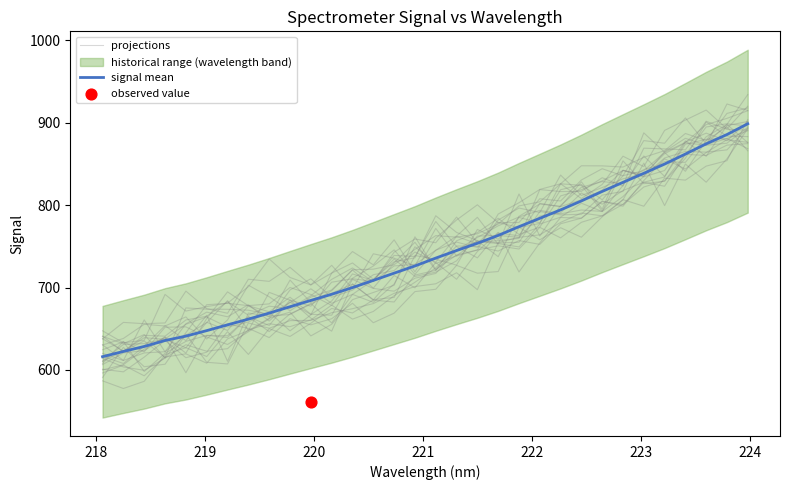

What is the total value across all series at 219?

1244.0